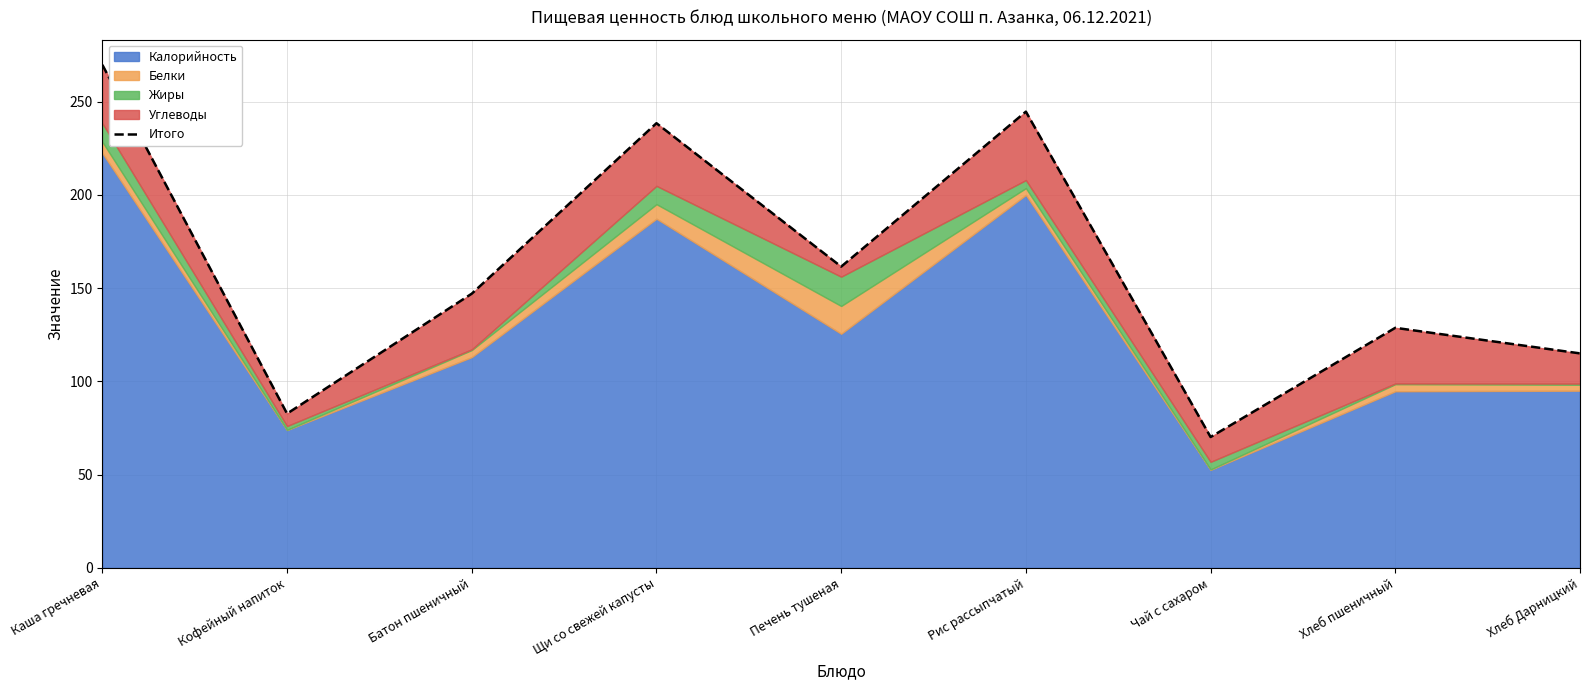

Reading left to right, transcribe all the data shown in this chart.

269.7	82.7	147.0	238.4	161.5	244.6	70.2	128.7	115.0